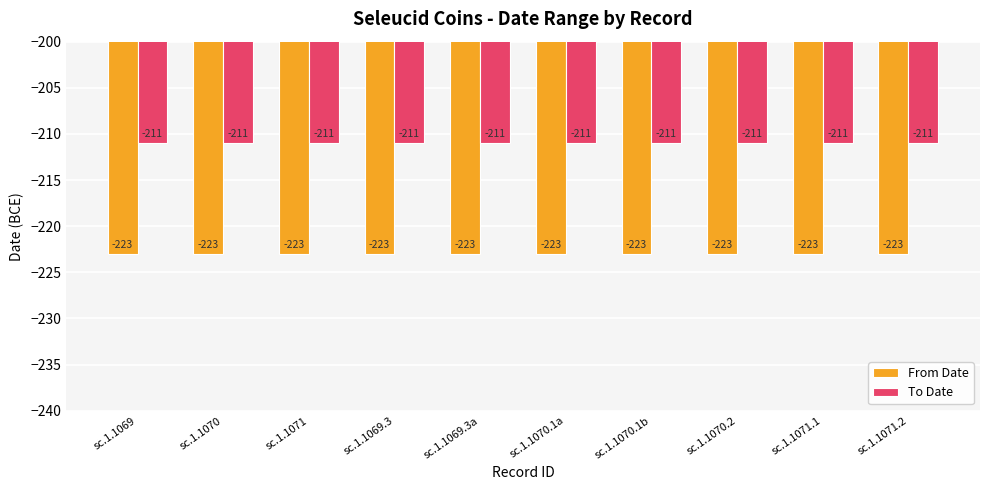

What is the difference between the highest and lowest values at sc.1.1069.3?

12